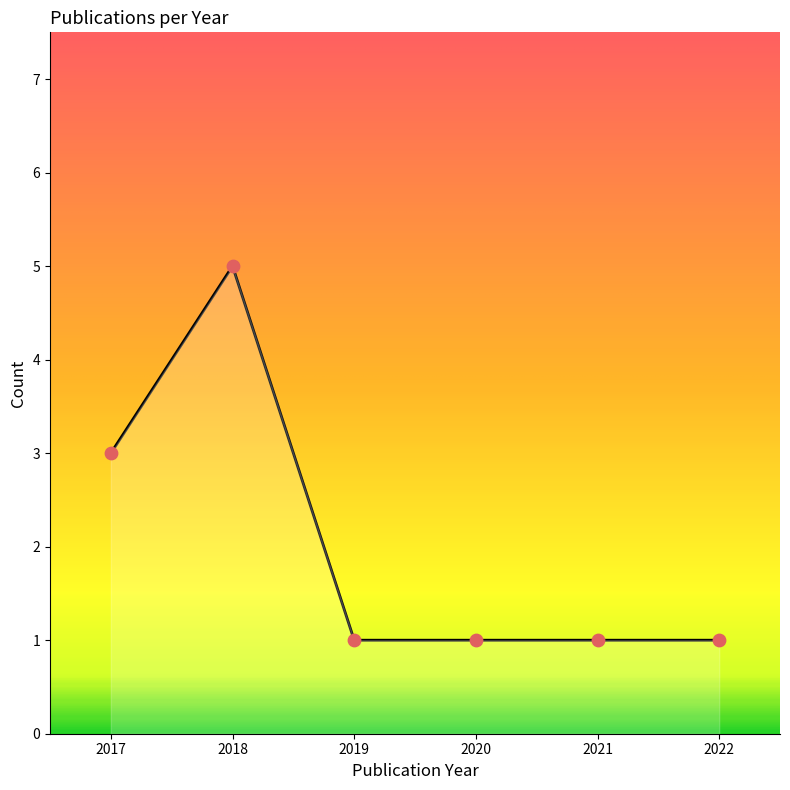

Between 2018 and 2020, which is larger?

2018